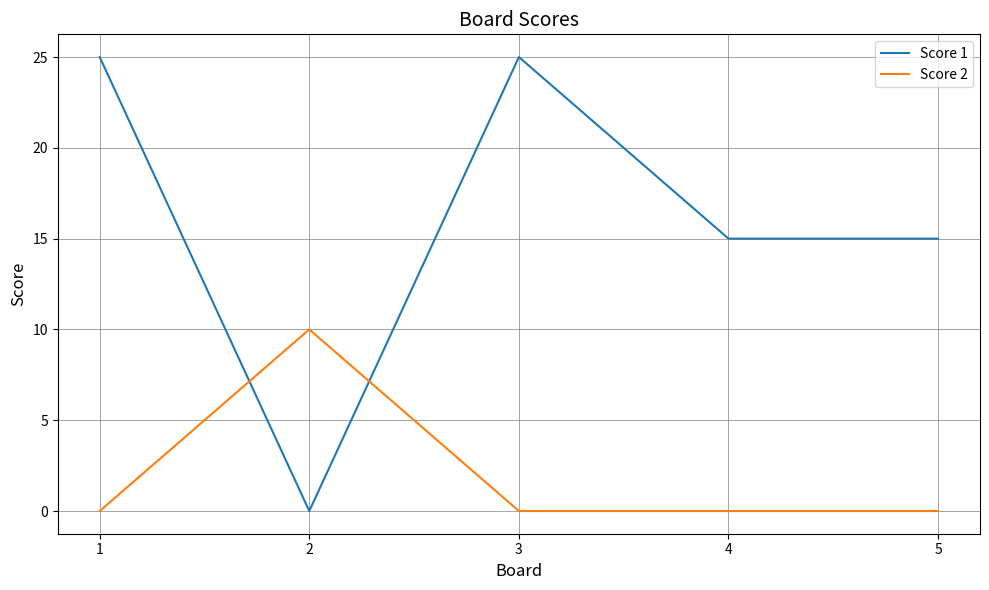

Is this an area chart (filled region under the line)?

No